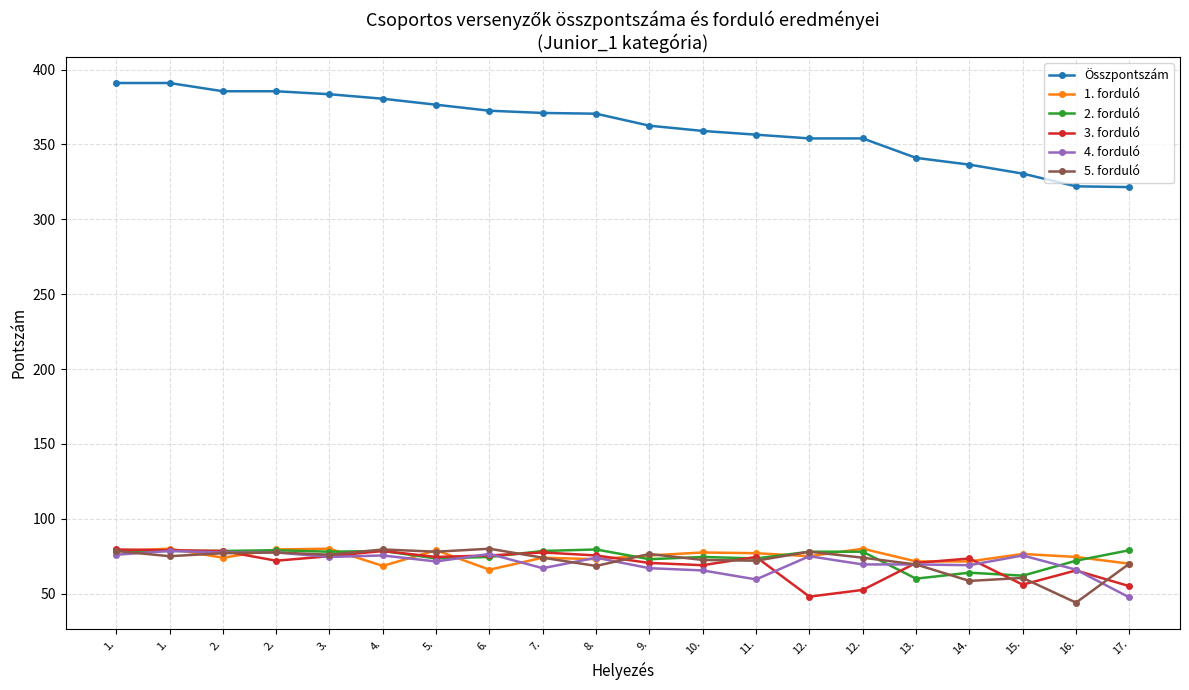

Does the chart have visible grid lines?

Yes